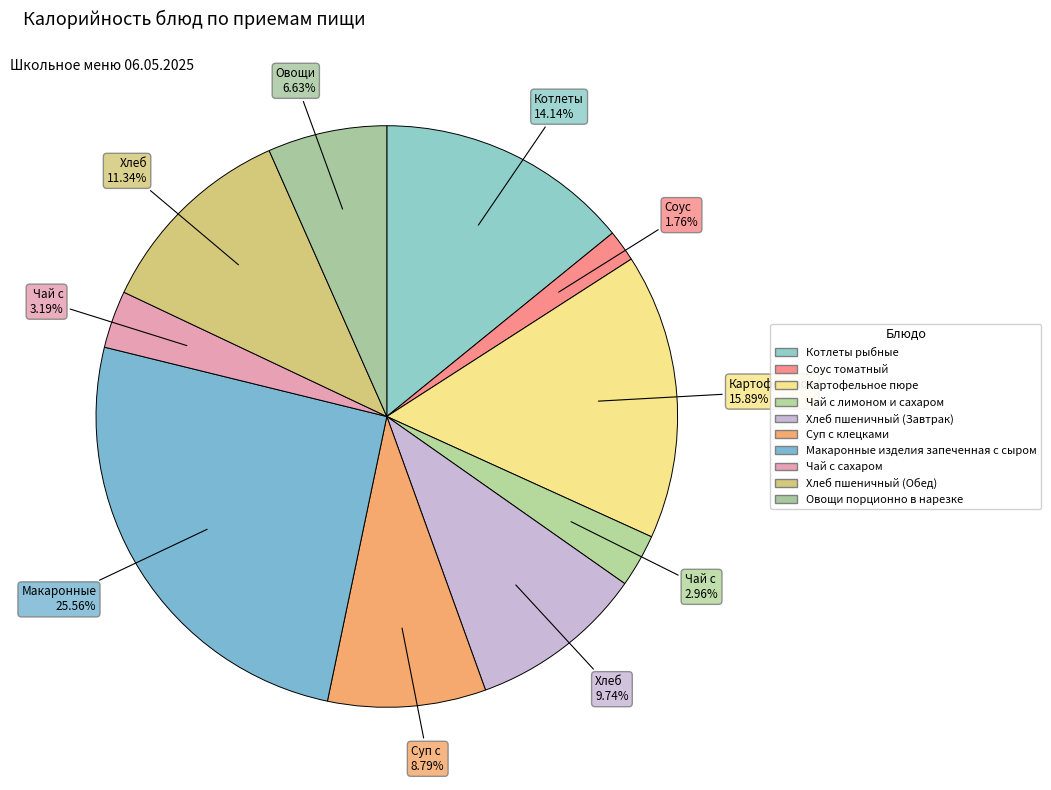

Combined, what portion of the pie is Овощи порционно в нарезке and Чай с лимоном и сахаром?

9.6%